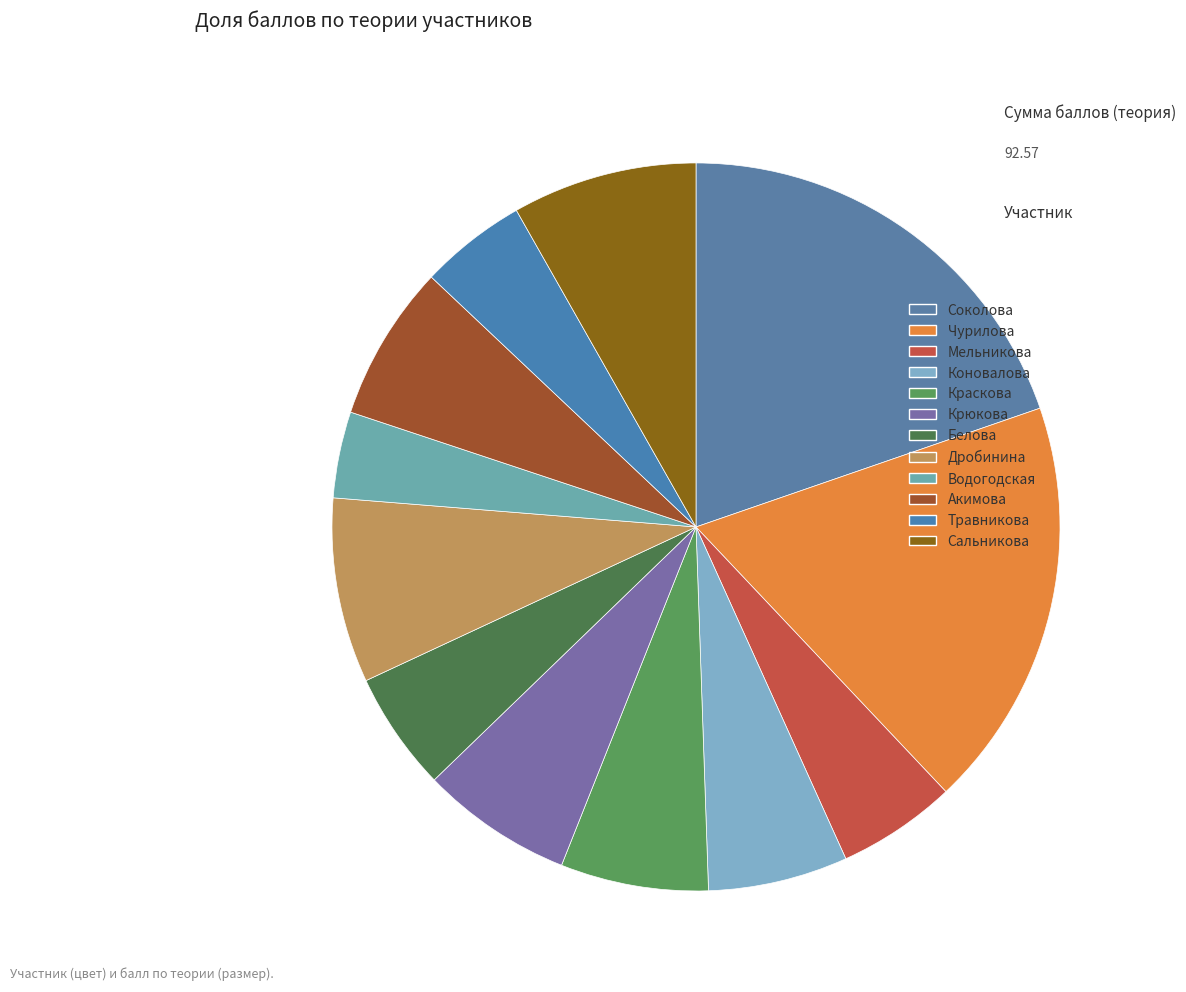

What percentage do Сальникова and Акимова together represent?

15.1%